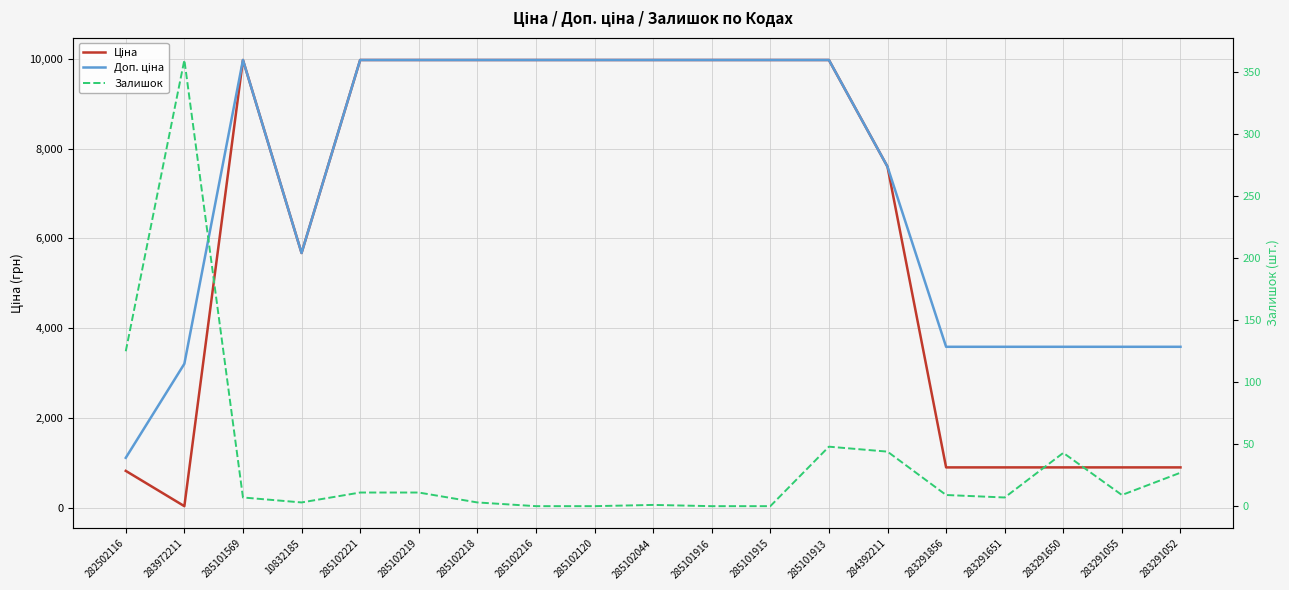

Reading left to right, transcribe all the data shown in this chart.

Ціна: 282502116=818.5	283972211=32.0	285101569=9975.0	10832185=5673.8	285102221=9975.0	285102219=9975.0	285102218=9975.0	285102216=9975.0	285102120=9975.0	285102044=9975.0	285101916=9975.0	285101915=9975.0	285101913=9975.0	284392211=7596.5	283291856=895.9	283291651=895.9	283291650=895.9	283291055=895.9	283291052=895.9
Доп. ціна: 282502116=1109.2	283972211=3205.0	285101569=9975.0	10832185=5673.8	285102221=9975.0	285102219=9975.0	285102218=9975.0	285102216=9975.0	285102120=9975.0	285102044=9975.0	285101916=9975.0	285101915=9975.0	285101913=9975.0	284392211=7596.5	283291856=3583.6	283291651=3583.6	283291650=3583.6	283291055=3583.6	283291052=3583.6
Залишок: 282502116=125.0	283972211=360.0	285101569=7.0	10832185=3.0	285102221=11.0	285102219=11.0	285102218=3.0	285102216=0.0	285102120=0.0	285102044=1.0	285101916=0.0	285101915=0.0	285101913=48.0	284392211=44.0	283291856=9.0	283291651=7.0	283291650=43.0	283291055=9.0	283291052=27.0